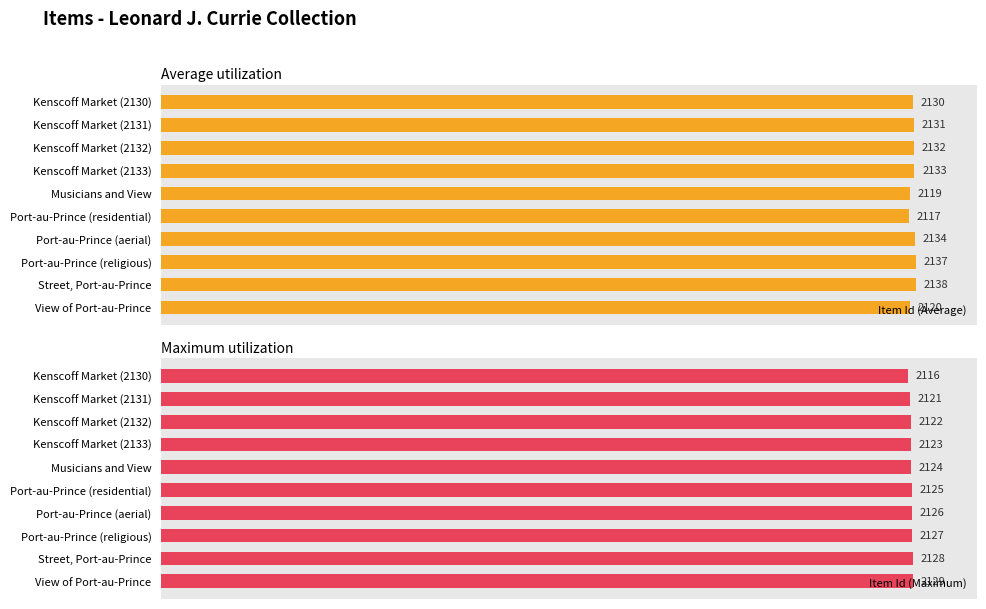

Rank the categories by Item Id (Average) value from lowest to highest.

Port-au-Prince (residential), Musicians and View, View of Port-au-Prince, Kenscoff Market (2130), Kenscoff Market (2131), Kenscoff Market (2132), Kenscoff Market (2133), Port-au-Prince (aerial), Port-au-Prince (religious), Street, Port-au-Prince